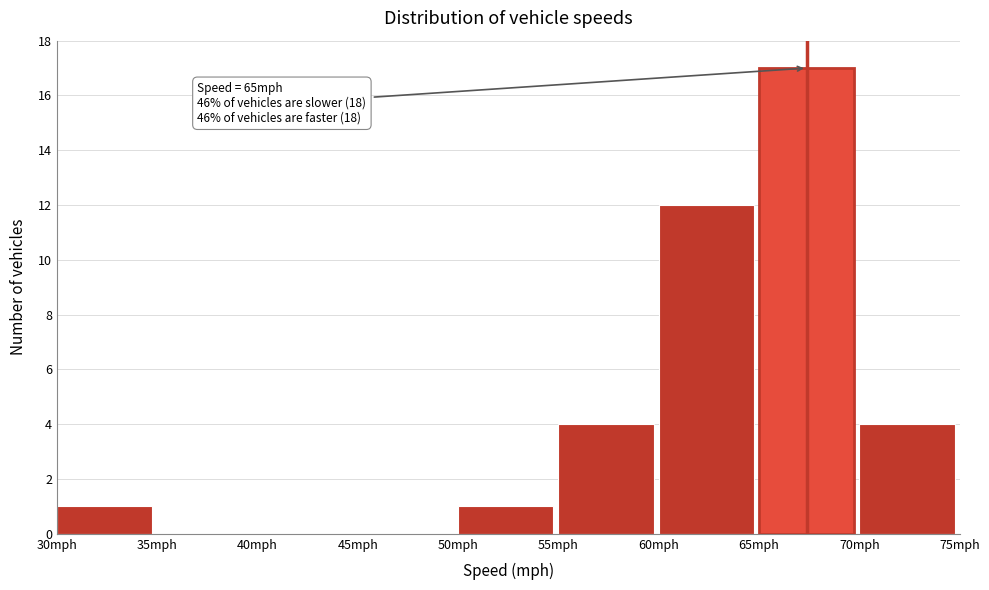

Which range on the x-axis has the tallest bar?

65 to 70